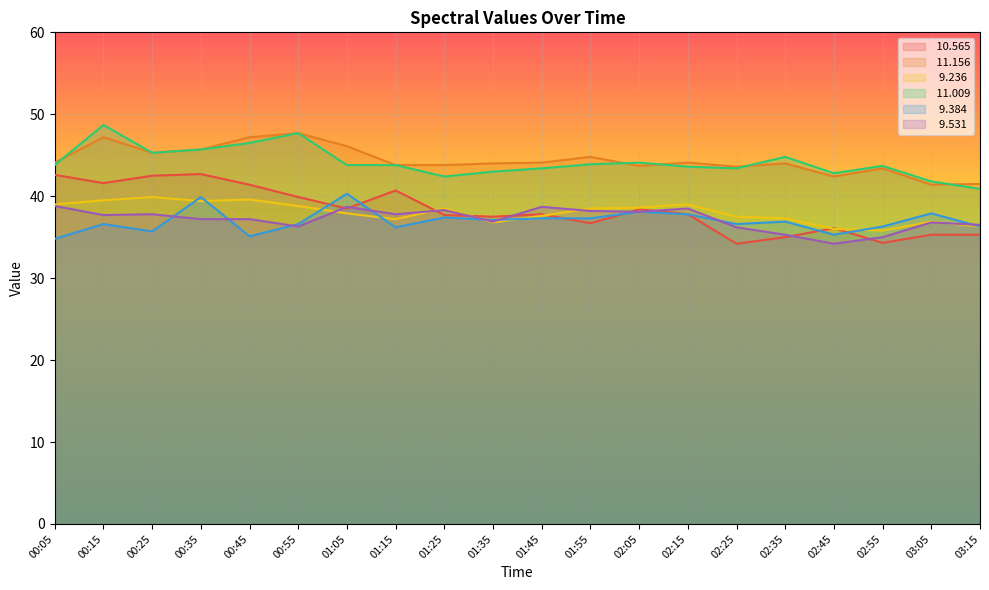

What is the highest value of the   9.384 series?

40.3